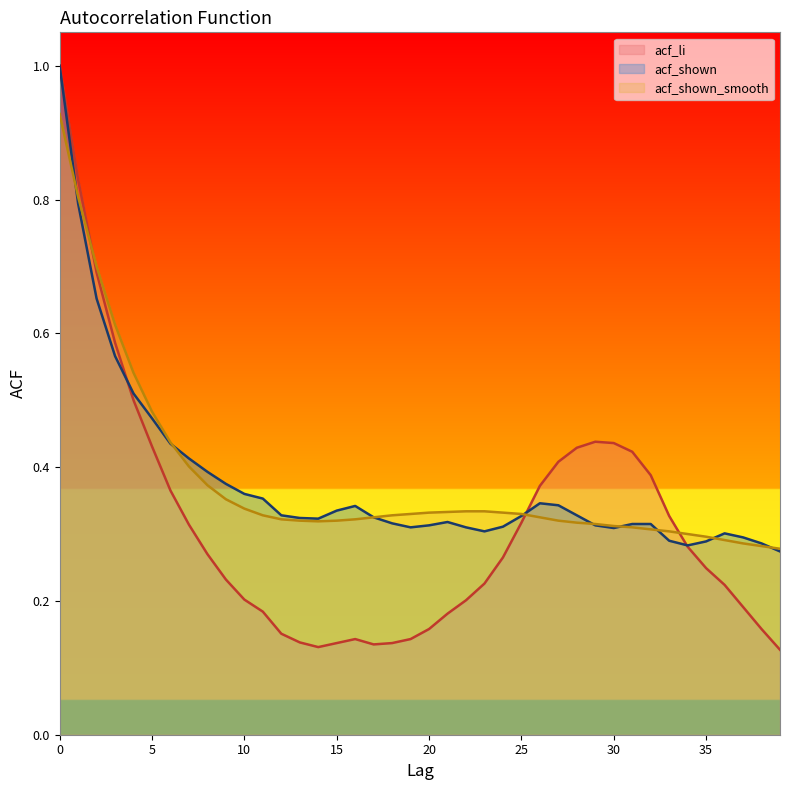

At how many categories does at least one series exceed 0?

40